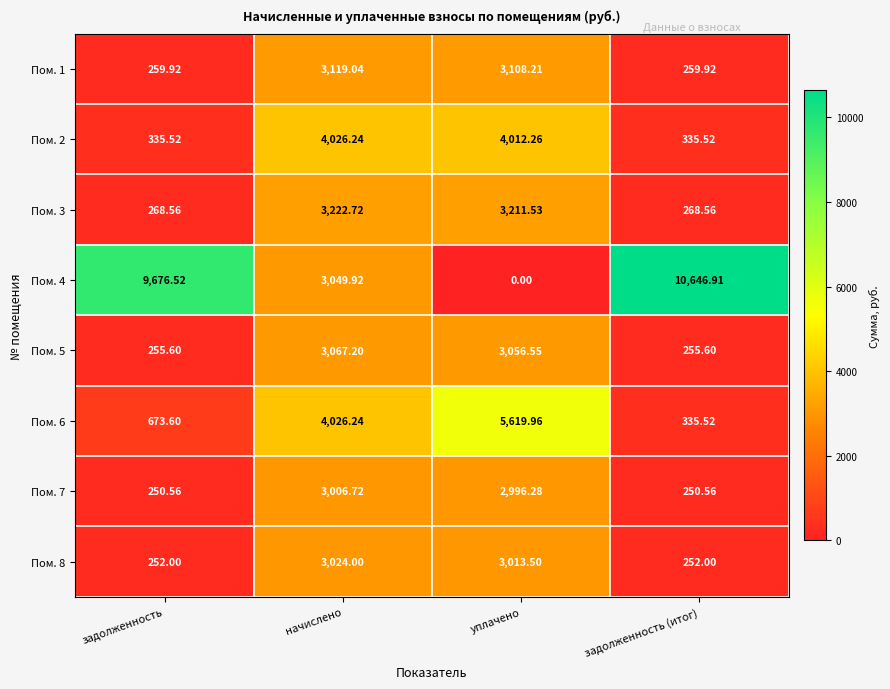

At which label does Пом. 3 reach its peak?

начислено